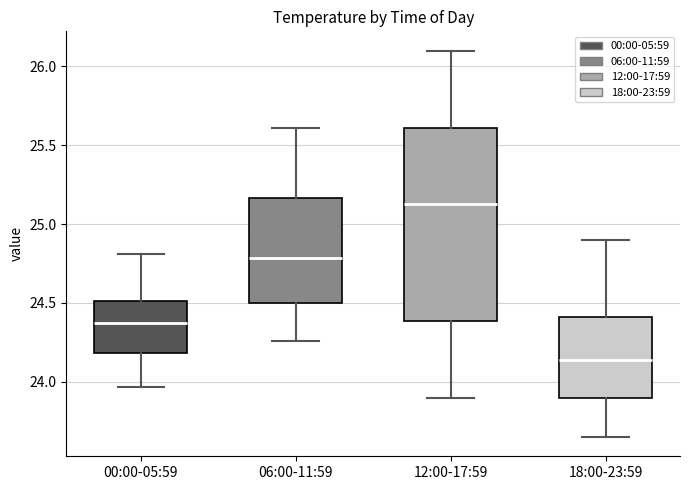

Where is the upper edge of the box for 12:00-17:59 on the y-axis? The values are not printed on the chart, so give them approximately, as read against the axis.

25.60